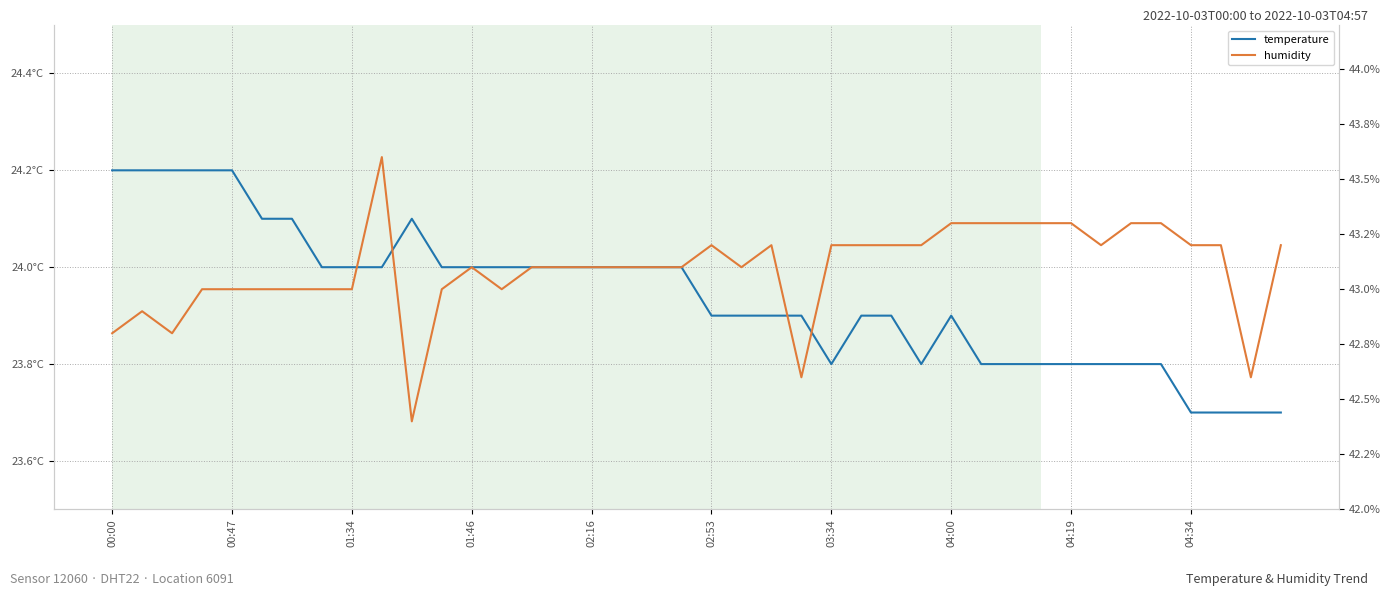

How many values in the humidity series exceed 43?

26